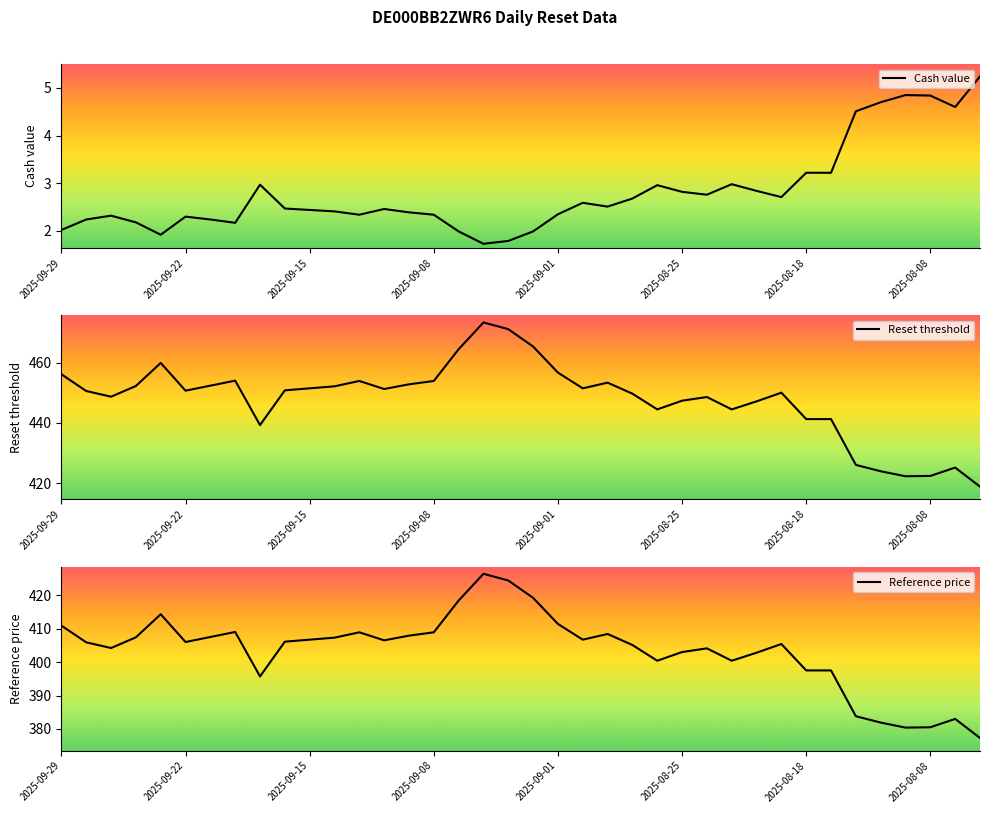

True or false: Cash value has a value of 2.0 at 2025-09-29.

True